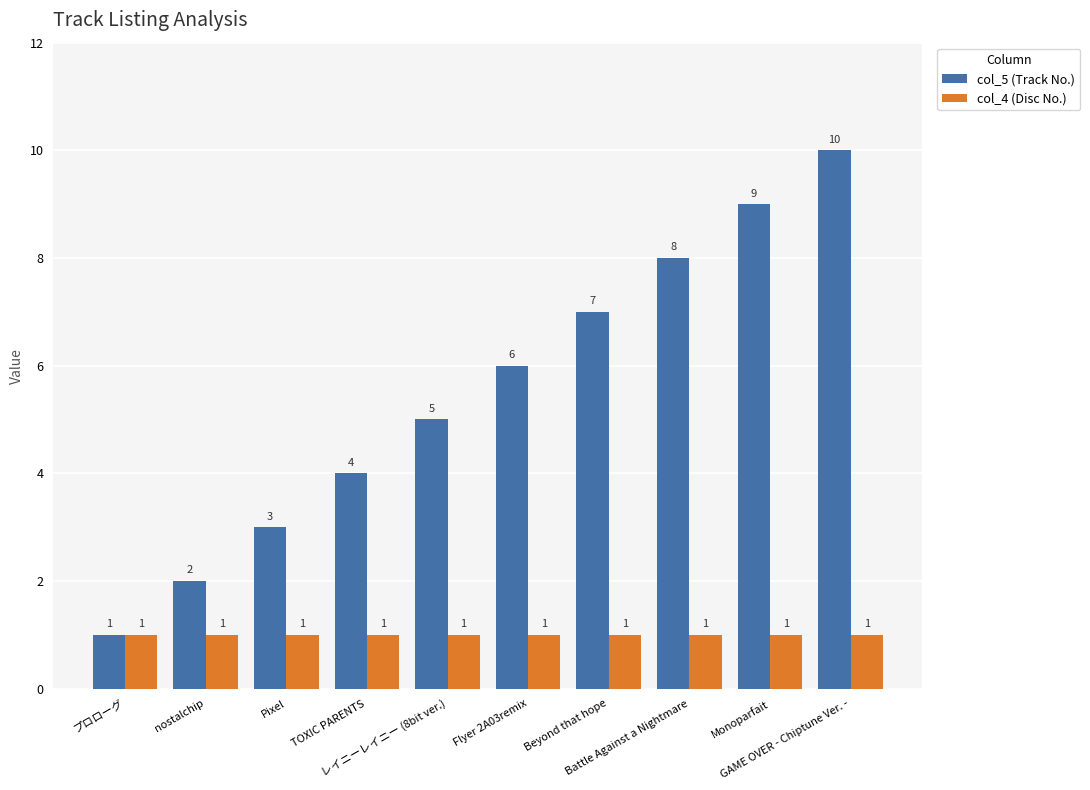

List the series in order of their overall mean, lowest first.

col_4 (Disc No.), col_5 (Track No.)